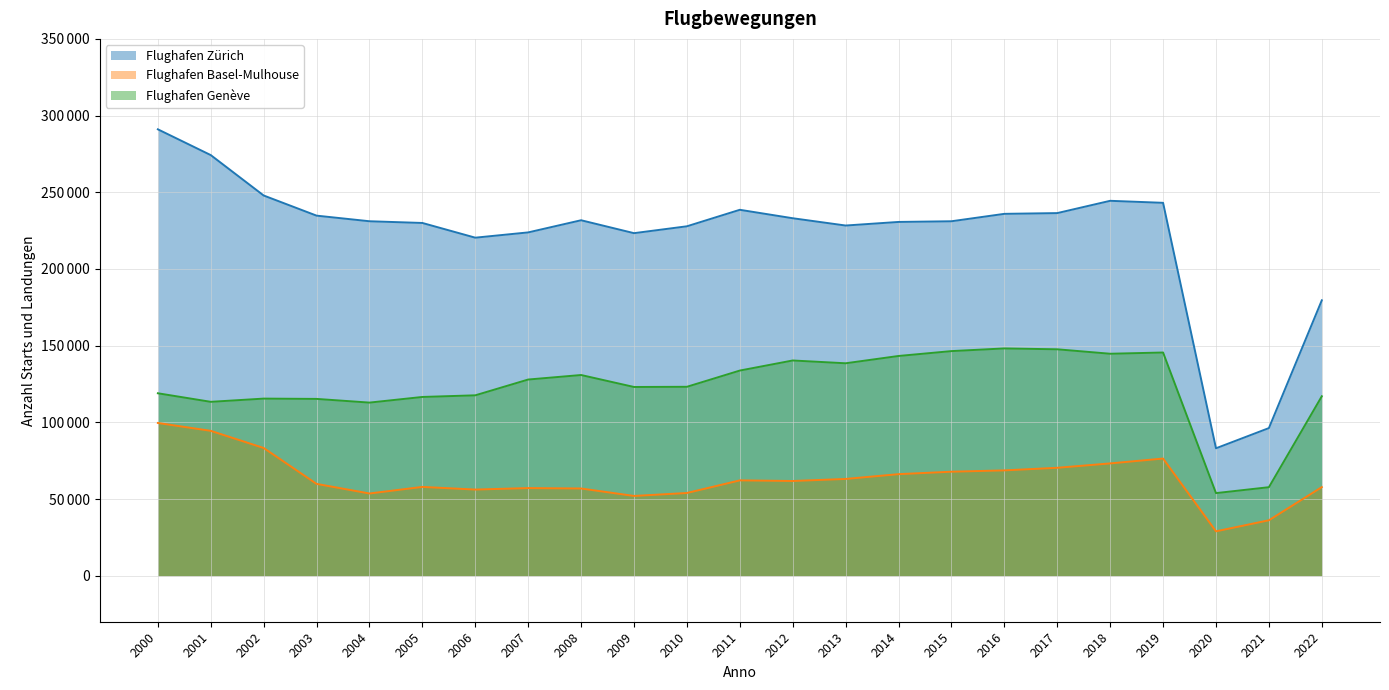

What is the value of the Flughafen Genève point at the 6th from the left?

116545